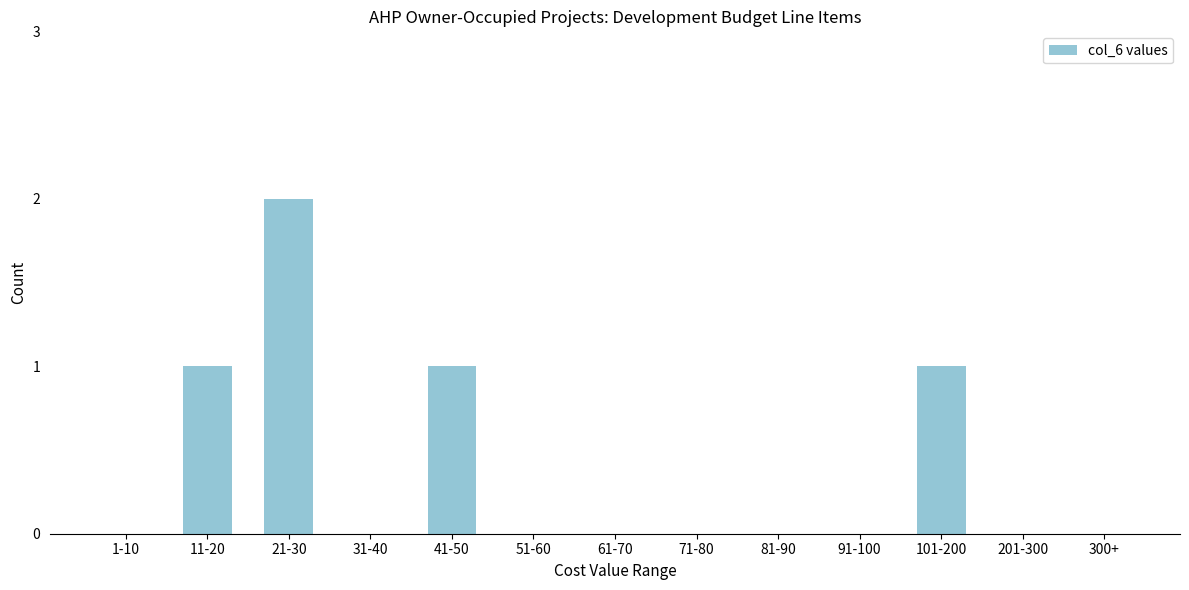

Reading left to right, what are all the values shown in this chart?

1-10=0	11-20=1	21-30=2	31-40=0	41-50=1	51-60=0	61-70=0	71-80=0	81-90=0	91-100=0	101-200=1	201-300=0	300+=0